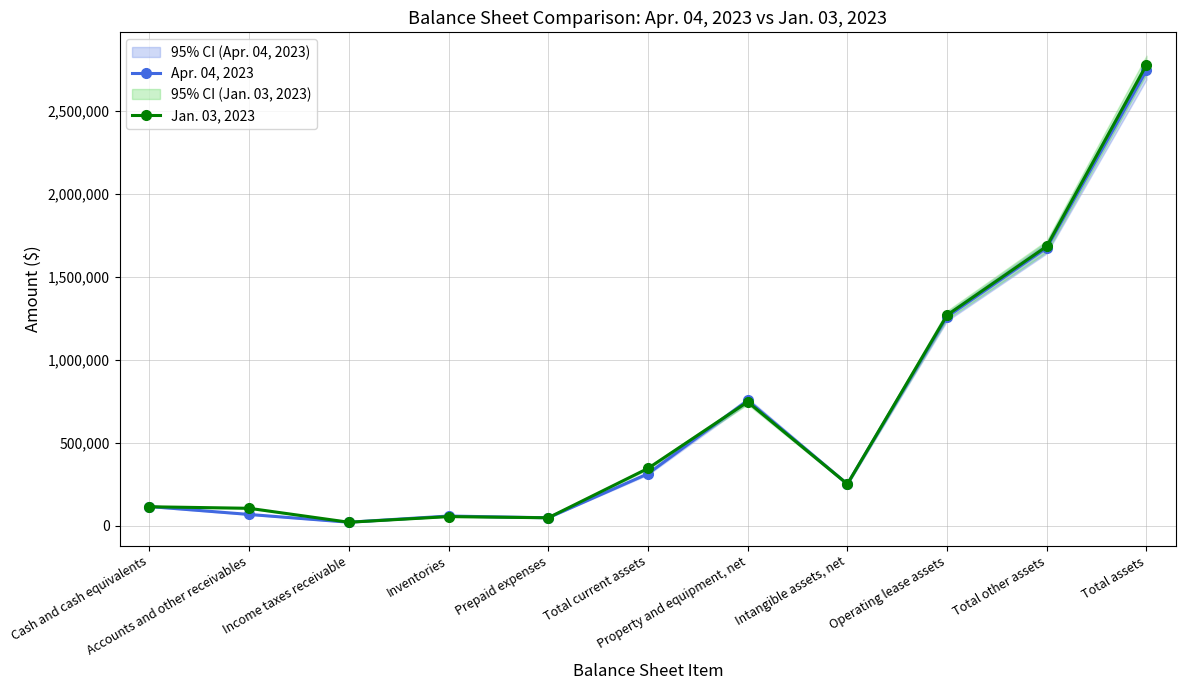

Where do Apr. 04, 2023 and Jan. 03, 2023 first cross each other?

Cash and cash equivalents and Accounts and other receivables